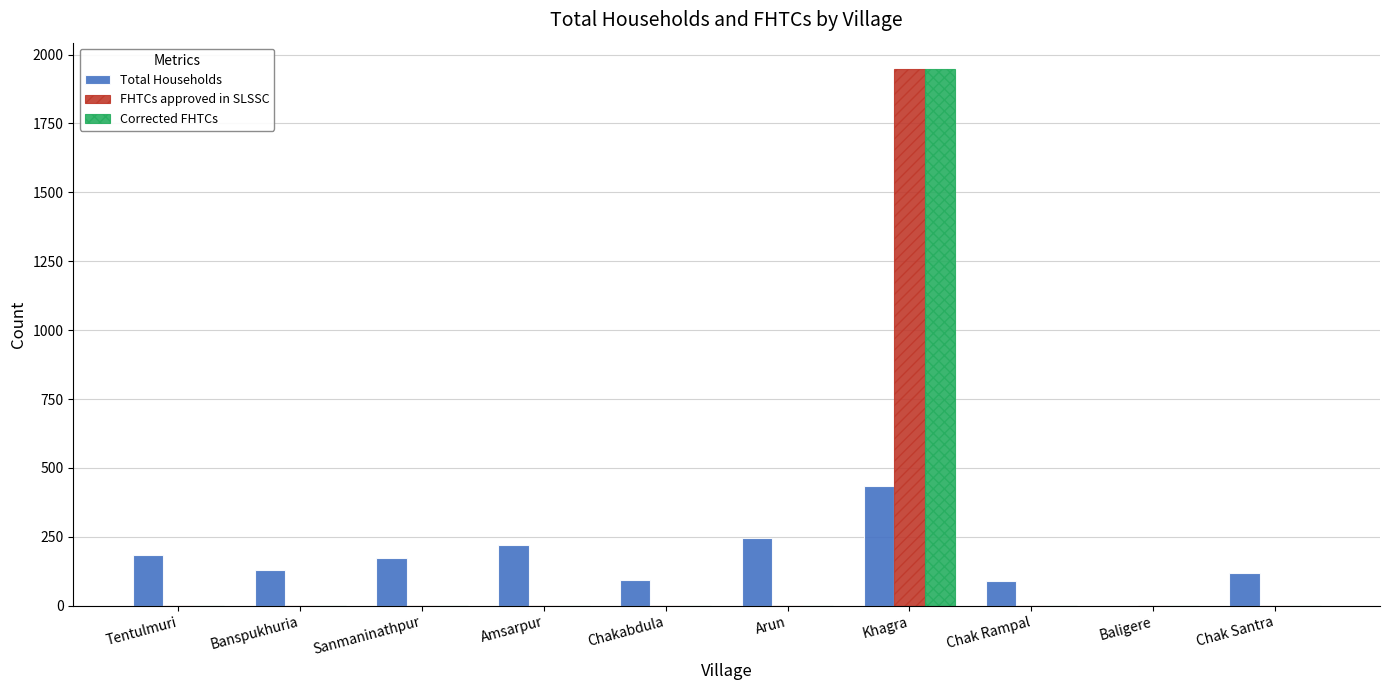

The value of Corrected FHTCs at Baligere is 965. True or false?

False